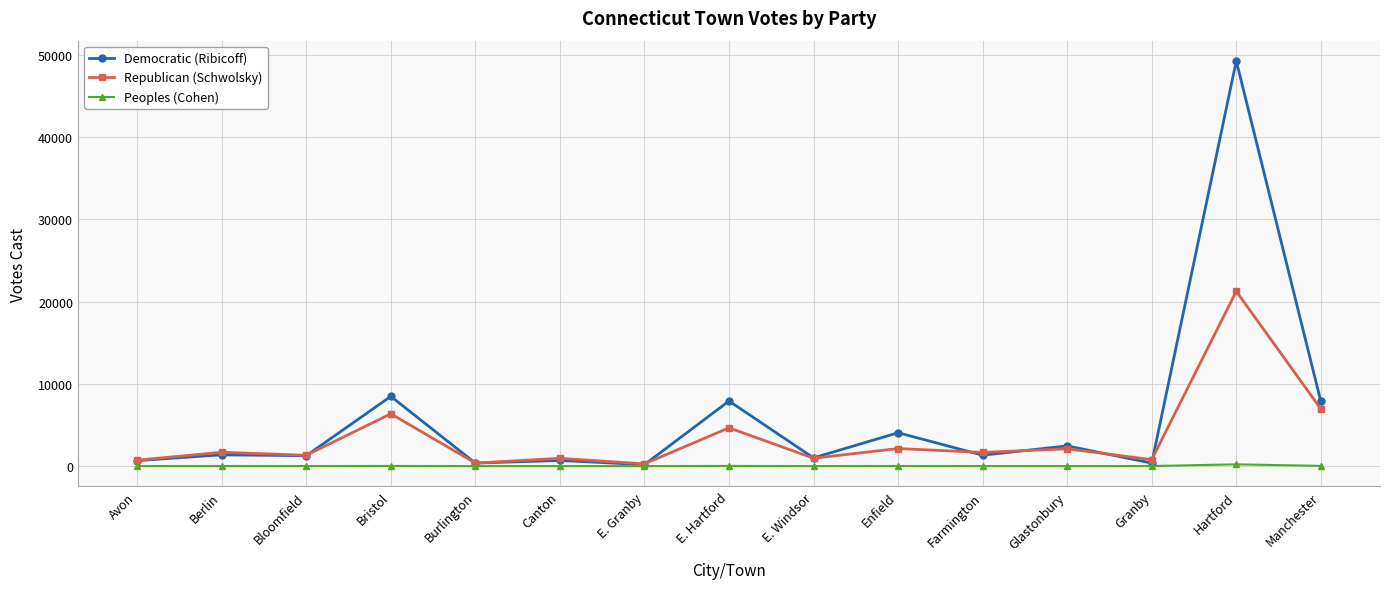

At which category does the chart reach its peak across all series?

Hartford